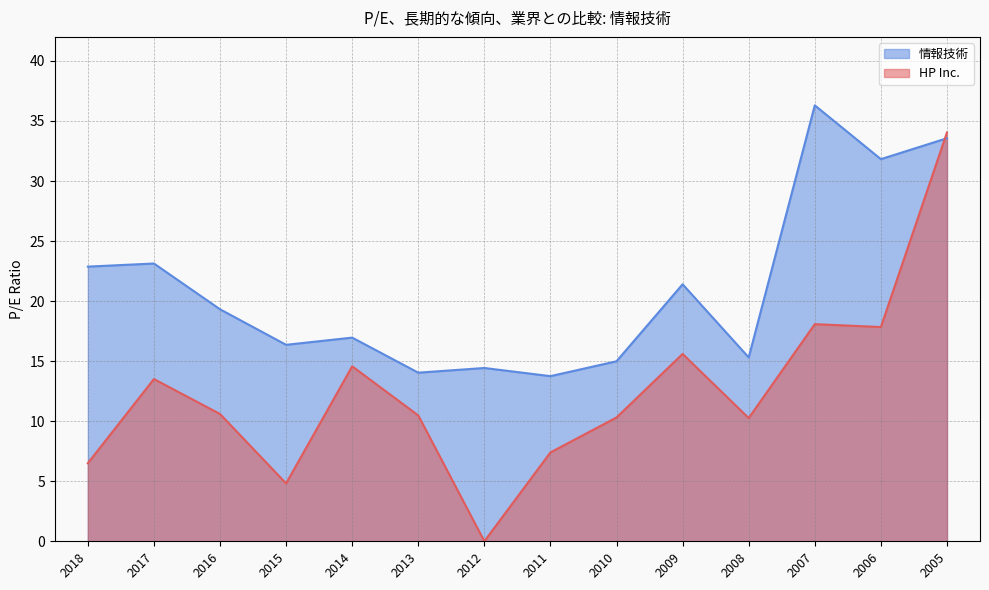

Between 2013 and 2006, which series saw the biggest shift?

情報技術